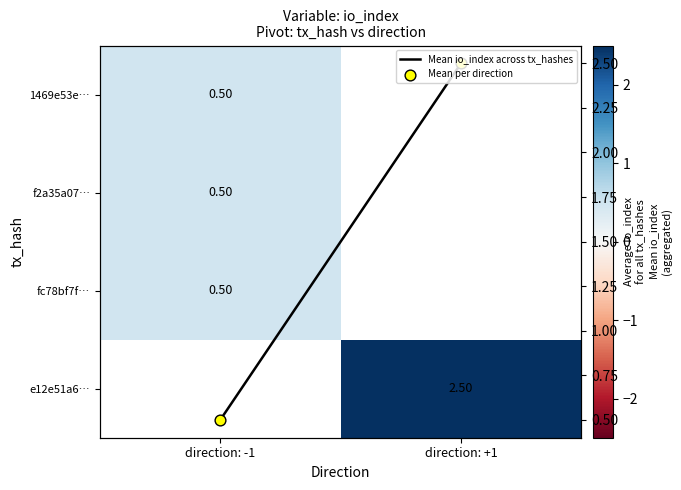

Where is Mean per direction nearest to the value 1?

direction: -1